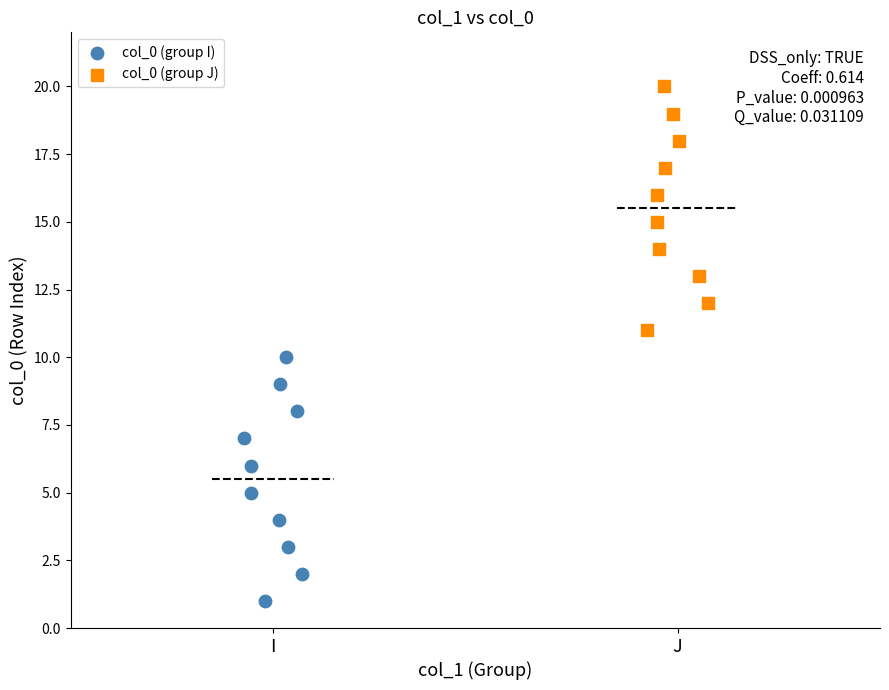

Which series contains the lowest Y value?

col_0 (group I)